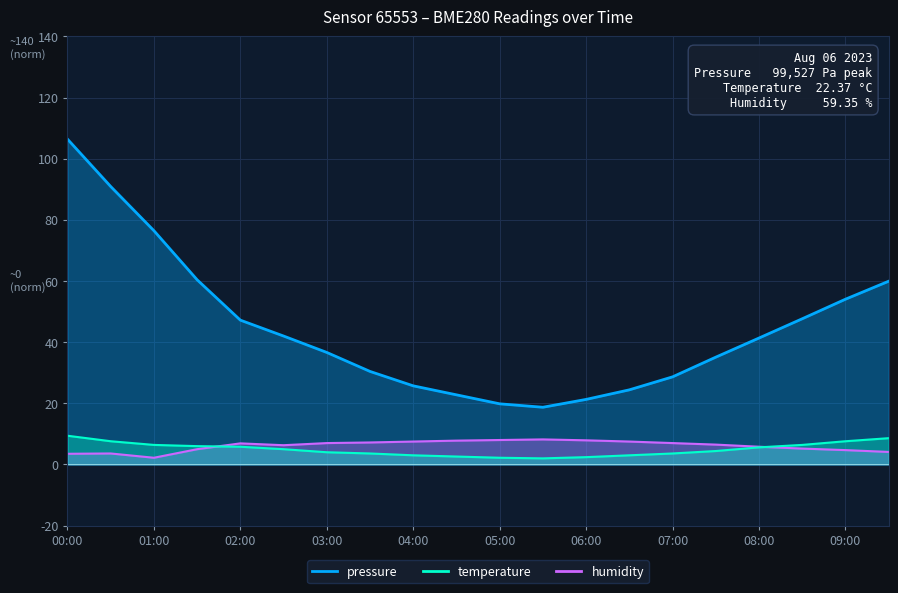

In humidity, how many points are lower than both neighbors (excluding endpoints)?

2